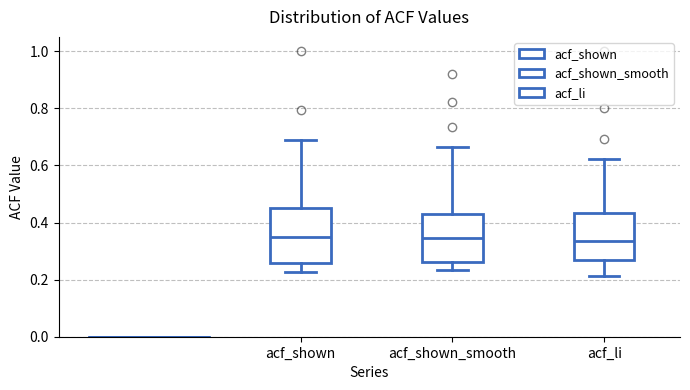

Where is the upper edge of the box for acf_li on the y-axis? The values are not printed on the chart, so give them approximately, as read against the axis.

0.44